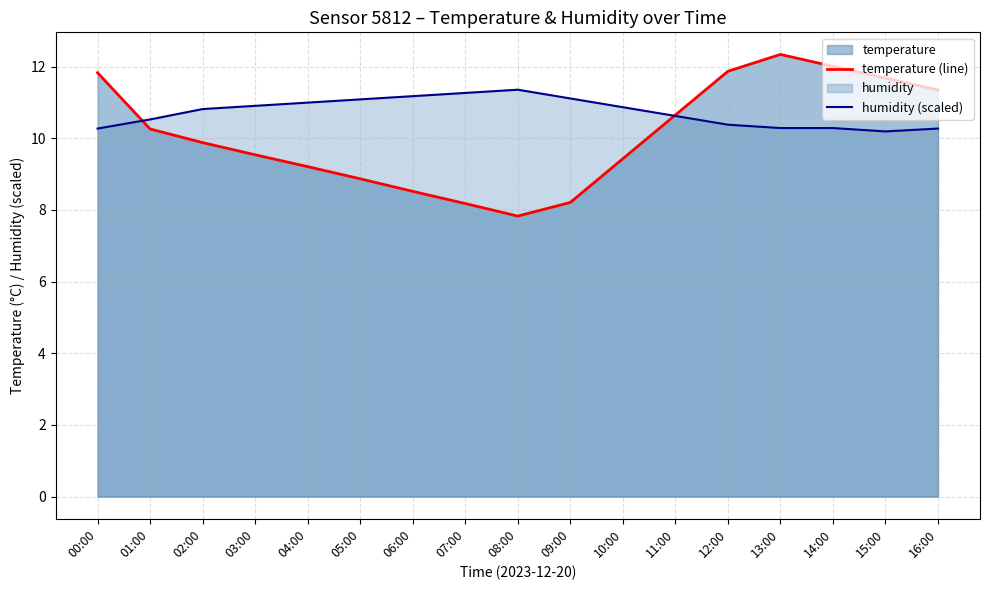

What is the value of the humidity (scaled) point at the 11th from the left?

10.9